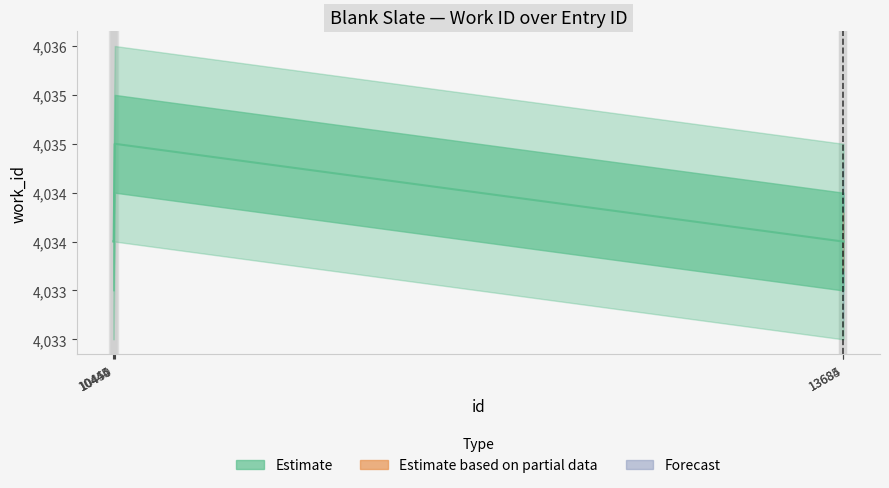

Count the values in the range 4034 to 4035.

5